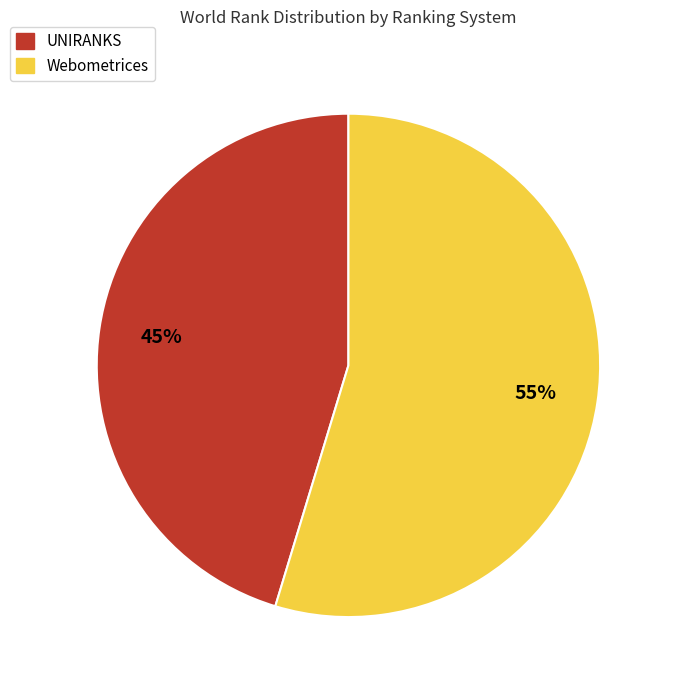

To the nearest percent, what is the average slice percentage?

50%